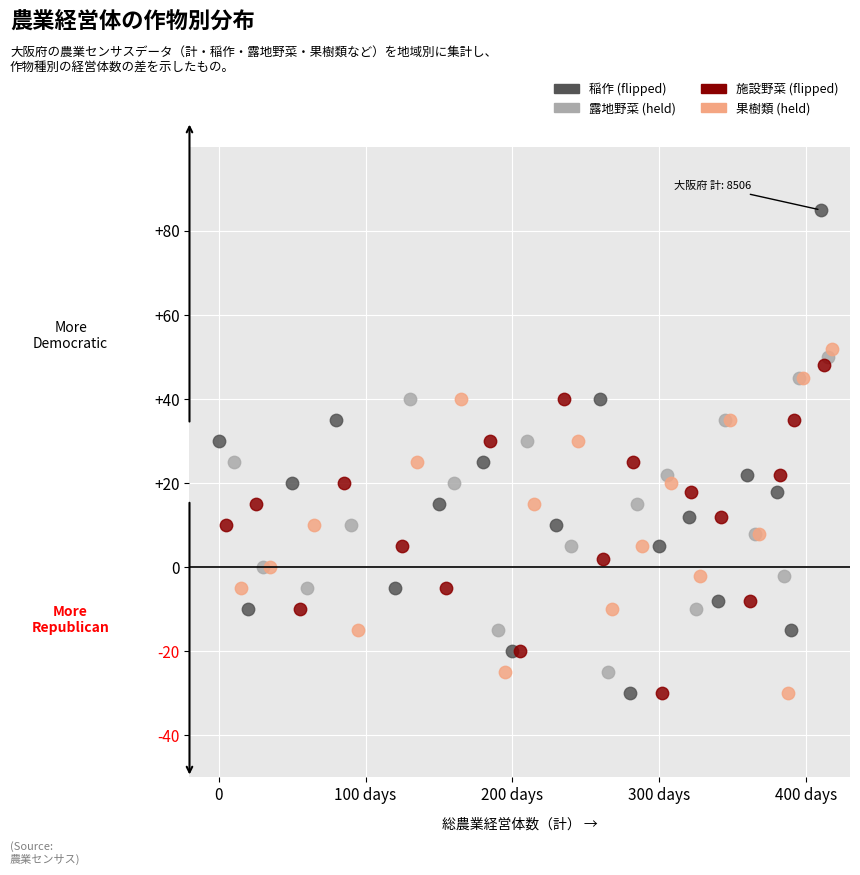

Which series contains the highest Y value?

稲作 (flipped)